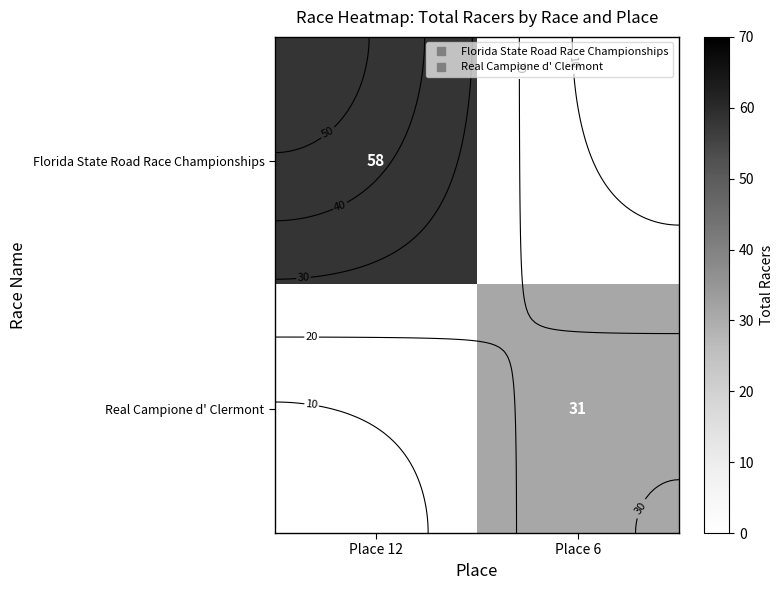

At which category does the chart reach its peak across all series?

Place 12